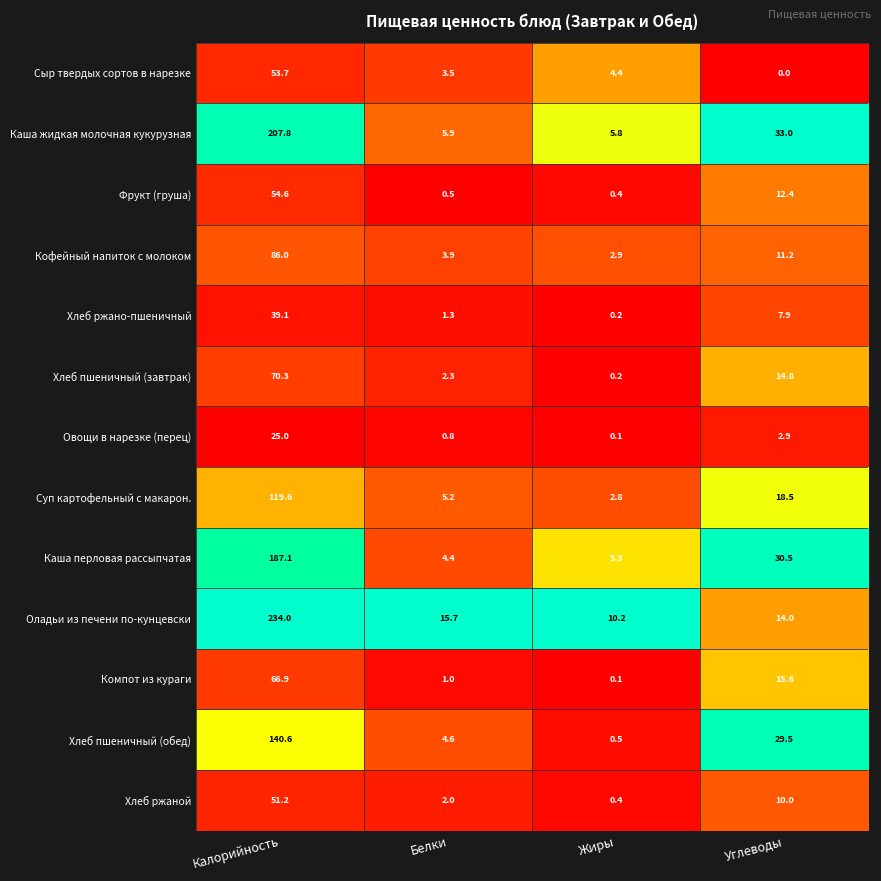

List the series in order of their peak value, highest first.

Оладьи из печени по-кунцевски, Каша жидкая молочная кукурузная, Каша перловая рассыпчатая, Хлеб пшеничный (обед), Суп картофельный с макарон., Кофейный напиток с молоком, Хлеб пшеничный (завтрак), Компот из кураги, Фрукт (груша), Сыр твердых сортов в нарезке, Хлеб ржаной, Хлеб ржано-пшеничный, Овощи в нарезке (перец)